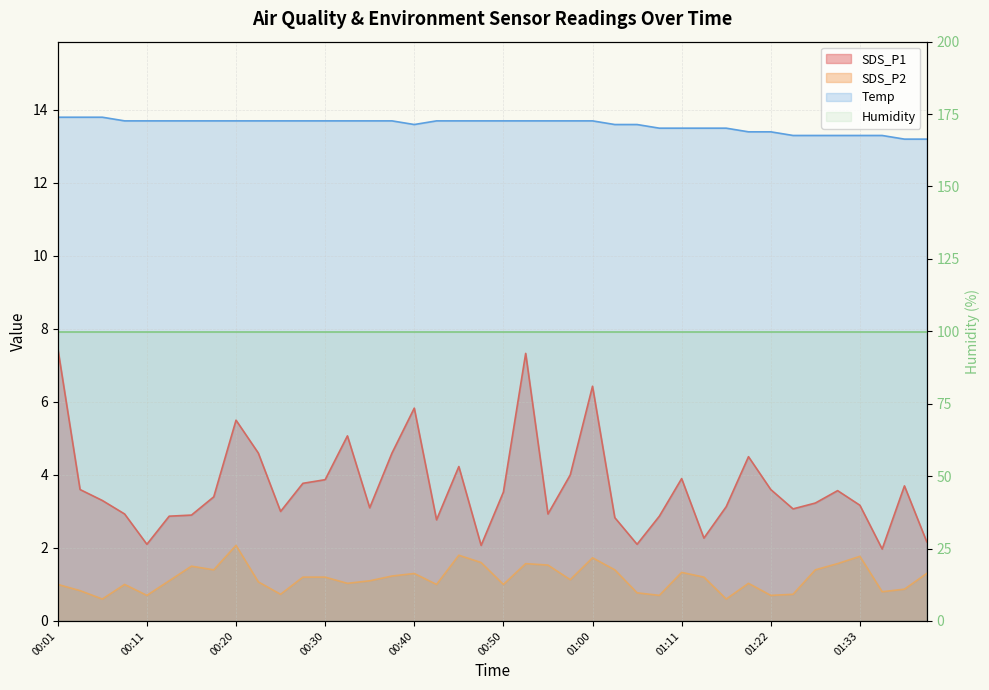

Where does the SDS_P2 series first go above 1?

00:13